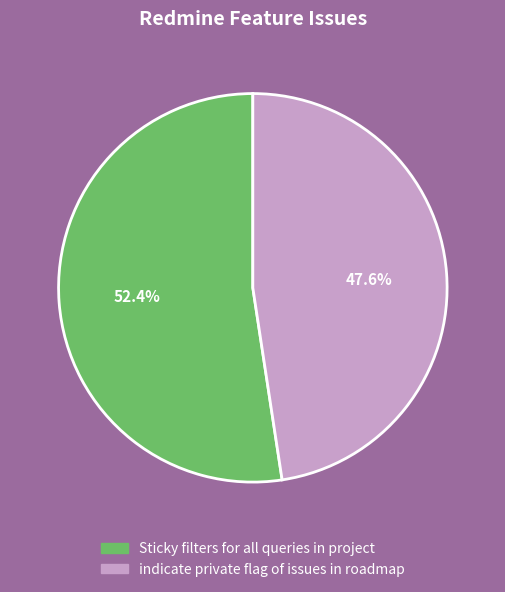

To the nearest percent, what is the average slice percentage?

50%